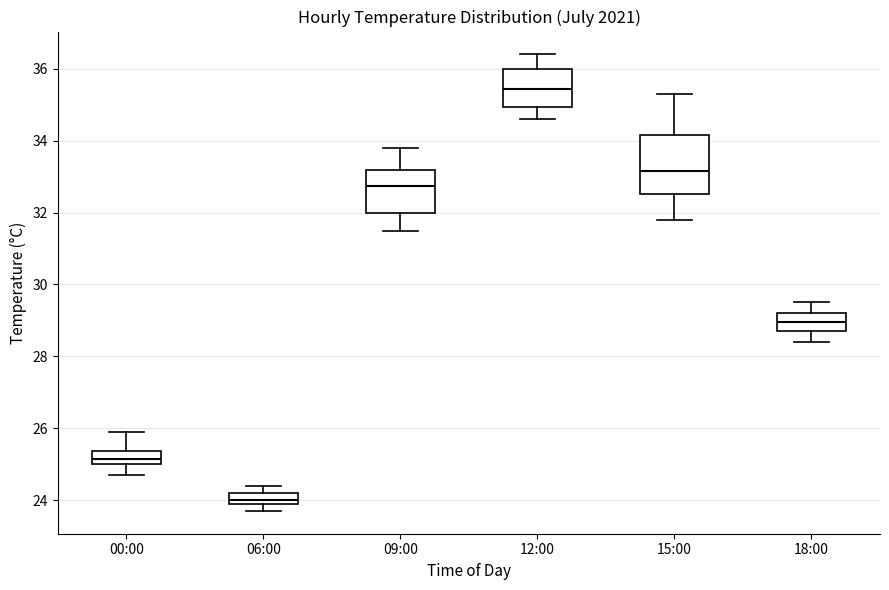

Reading left to right, read every box against the y-axis: the position of its median line, the range the box covers, and the ends of its whiskers. The values are not printed on the chart, so give them approximately, as read against the axis.

00:00: median 25.2, box 25.0 to 25.4, whiskers 24.8 to 26.0
06:00: median 24.0 (just above the box's lower edge), box 24.0 to 24.2, whiskers 23.8 to 24.4
09:00: median 32.8, box 32.0 to 33.2, whiskers 31.6 to 33.8
12:00: median 35.4, box 35.0 to 36.0, whiskers 34.6 to 36.4
15:00: median 33.2, box 32.6 to 34.2, whiskers 31.8 to 35.4
18:00: median 29.0, box 28.8 to 29.2, whiskers 28.4 to 29.6